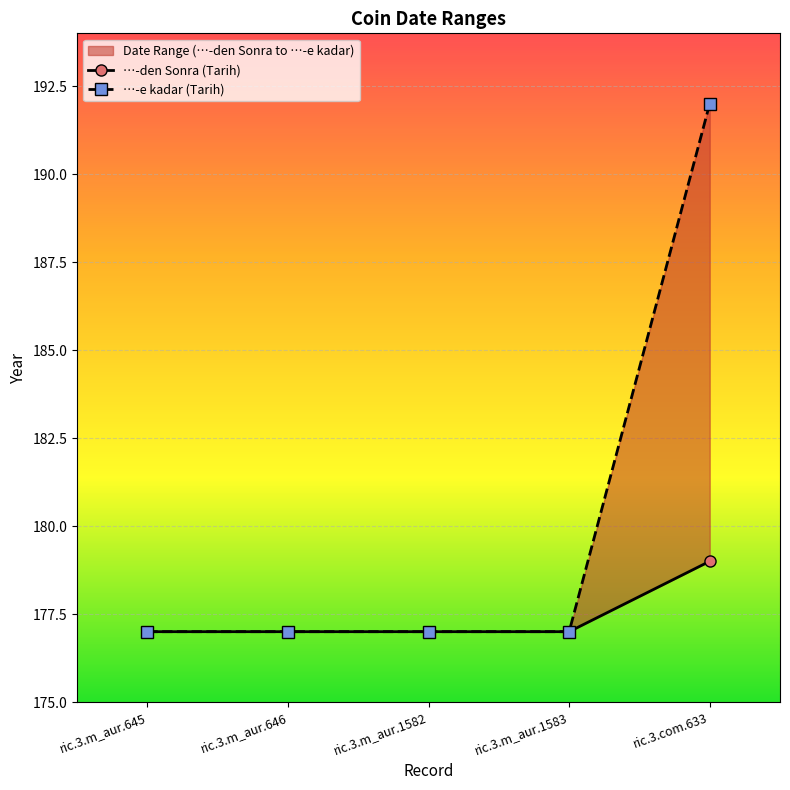

What is the difference between the maximum and minimum values in the …-den Sonra (Tarih) series?

2